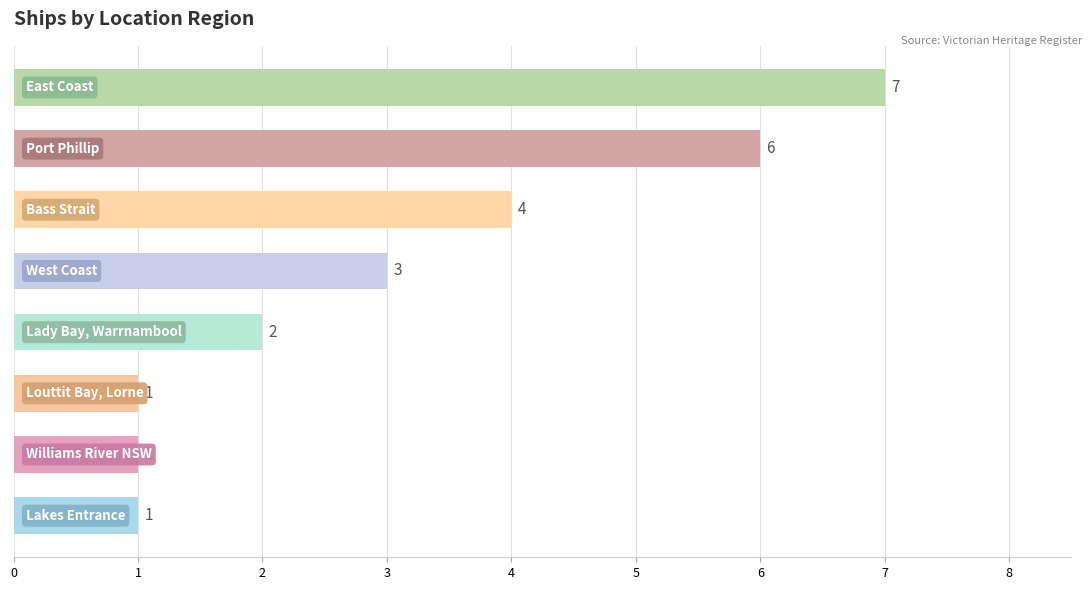

Reading top to bottom, list all the values displayed in this chart.

7	6	4	3	2	1	1	1